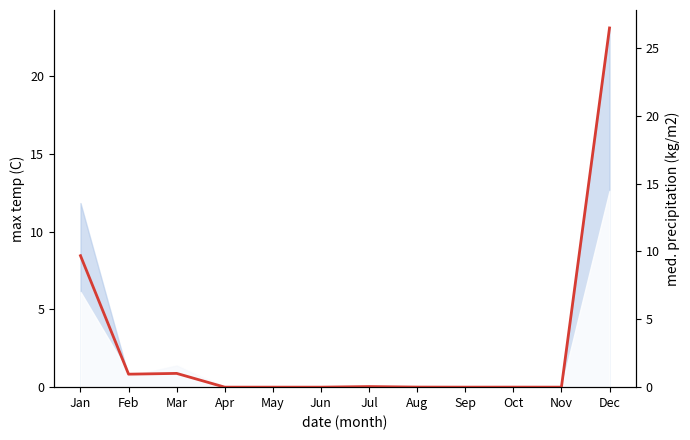

At which category does the data reach its first local peak?

Mar